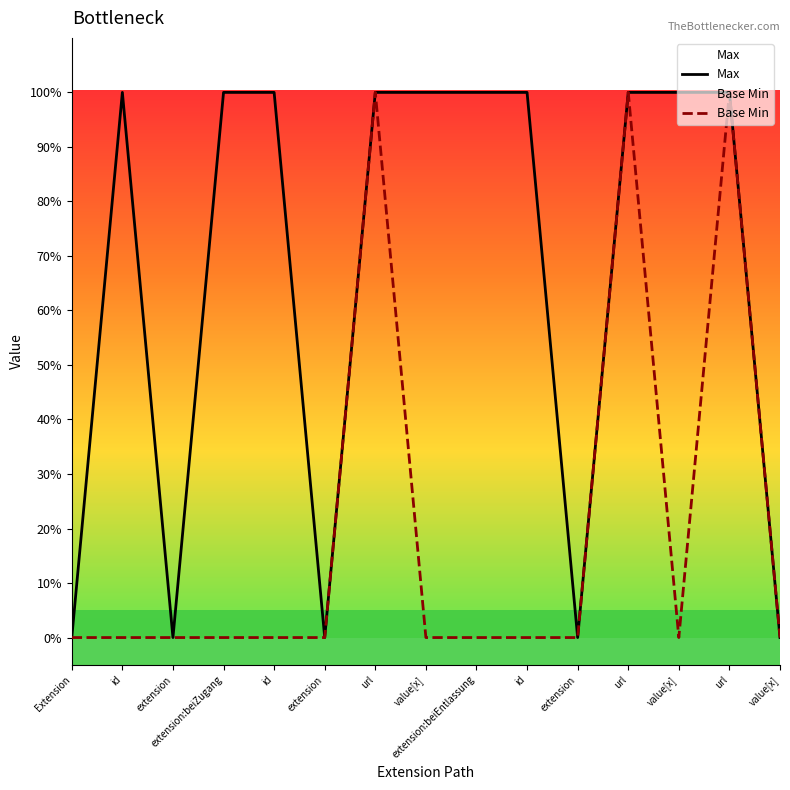

How many lines are shown in the chart?

2